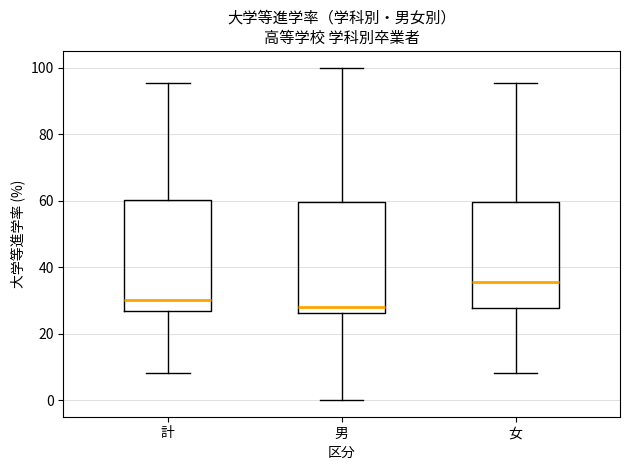

Where does the upper whisker of the box for 男 end on the y-axis? The values are not printed on the chart, so give them approximately, as read against the axis.

100